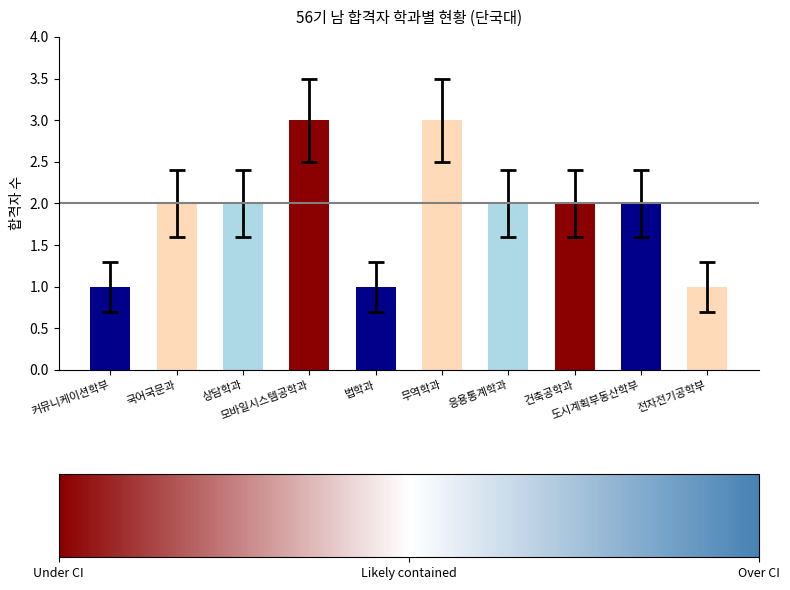

Count the number of categories in the chart.

10